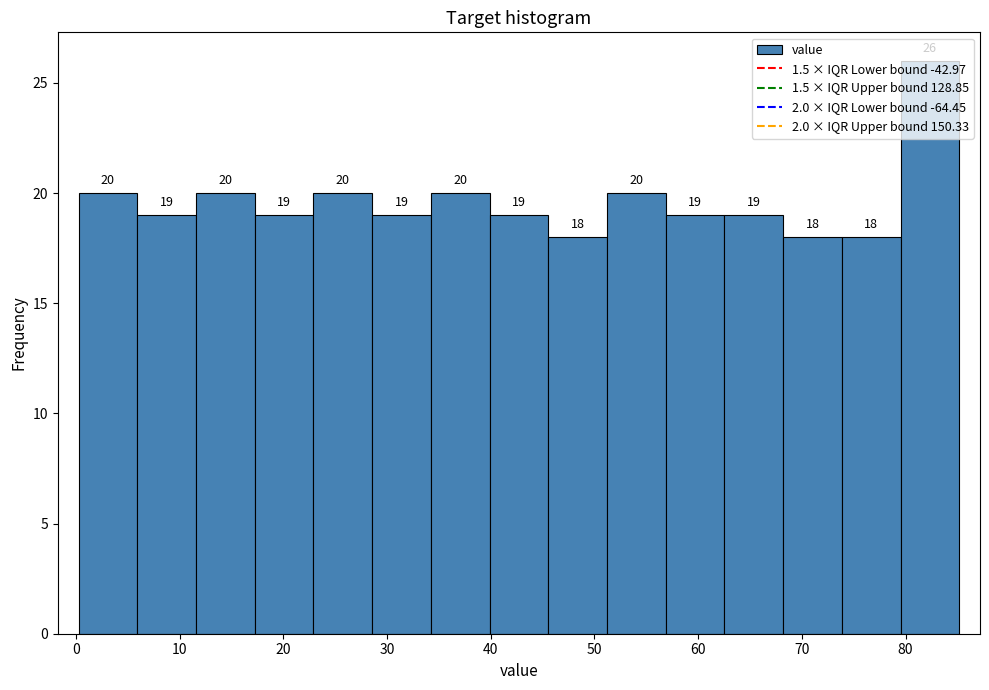

Reading left to right, transcribe this chart: for each bar, give the range it covers on the x-axis and its height. The bar edges are not printed on the chart, so give them approximately, as read against the axis.

0 to 6: 20
6 to 12: 19
12 to 17: 20
17 to 23: 19
23 to 29: 20
29 to 34: 19
34 to 40: 20
40 to 46: 19
46 to 51: 18
51 to 57: 20
57 to 63: 19
63 to 68: 19
68 to 74: 18
74 to 80: 18
80 to 85: 26